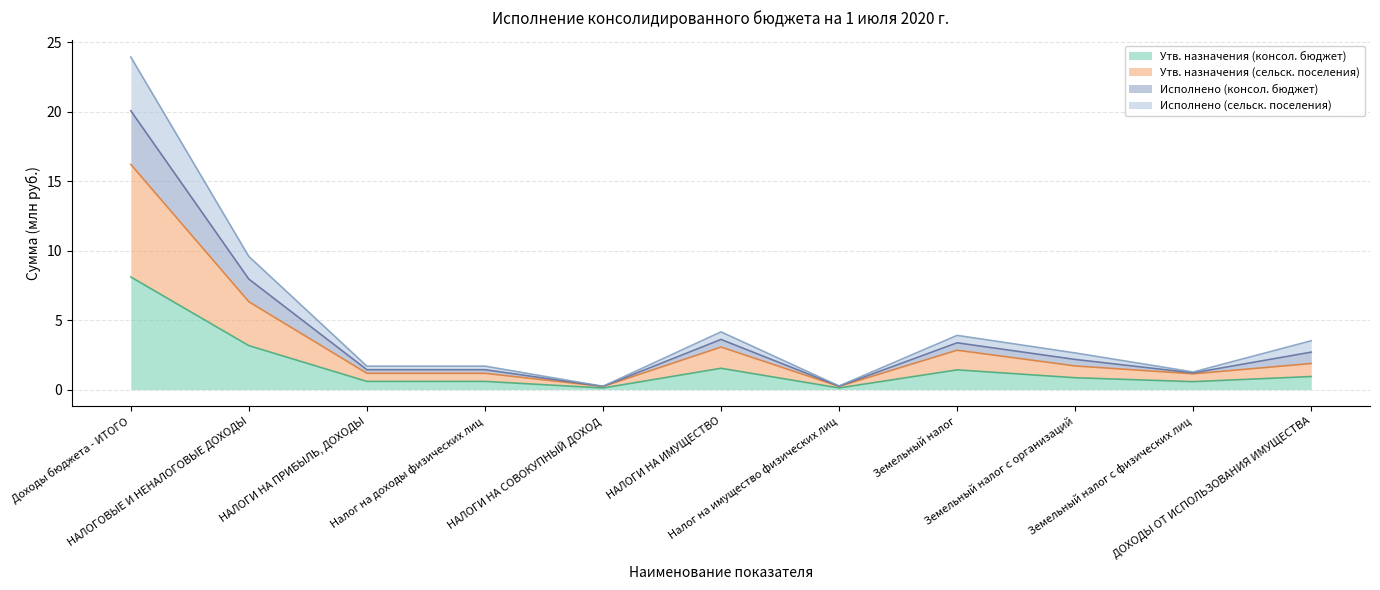

How many lines are shown in the chart?

4